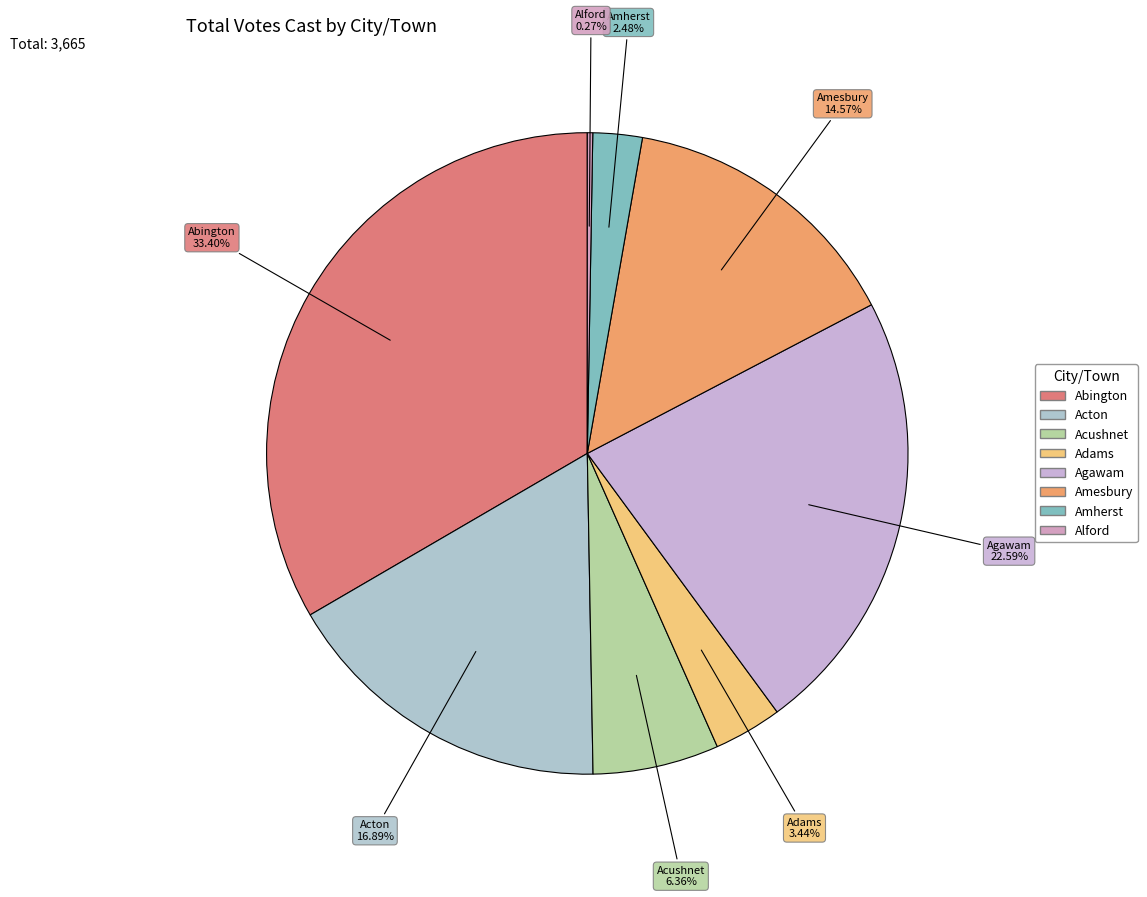

Which has a higher value, Acushnet or Amesbury?

Amesbury